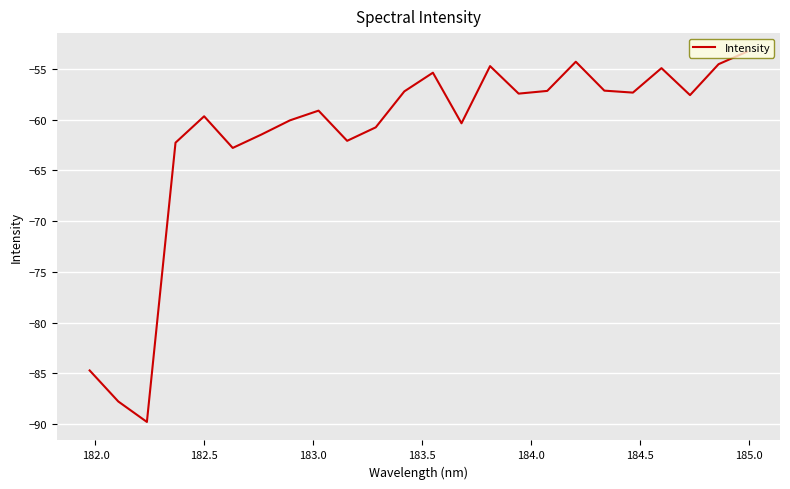

Is this an area chart (filled region under the line)?

No